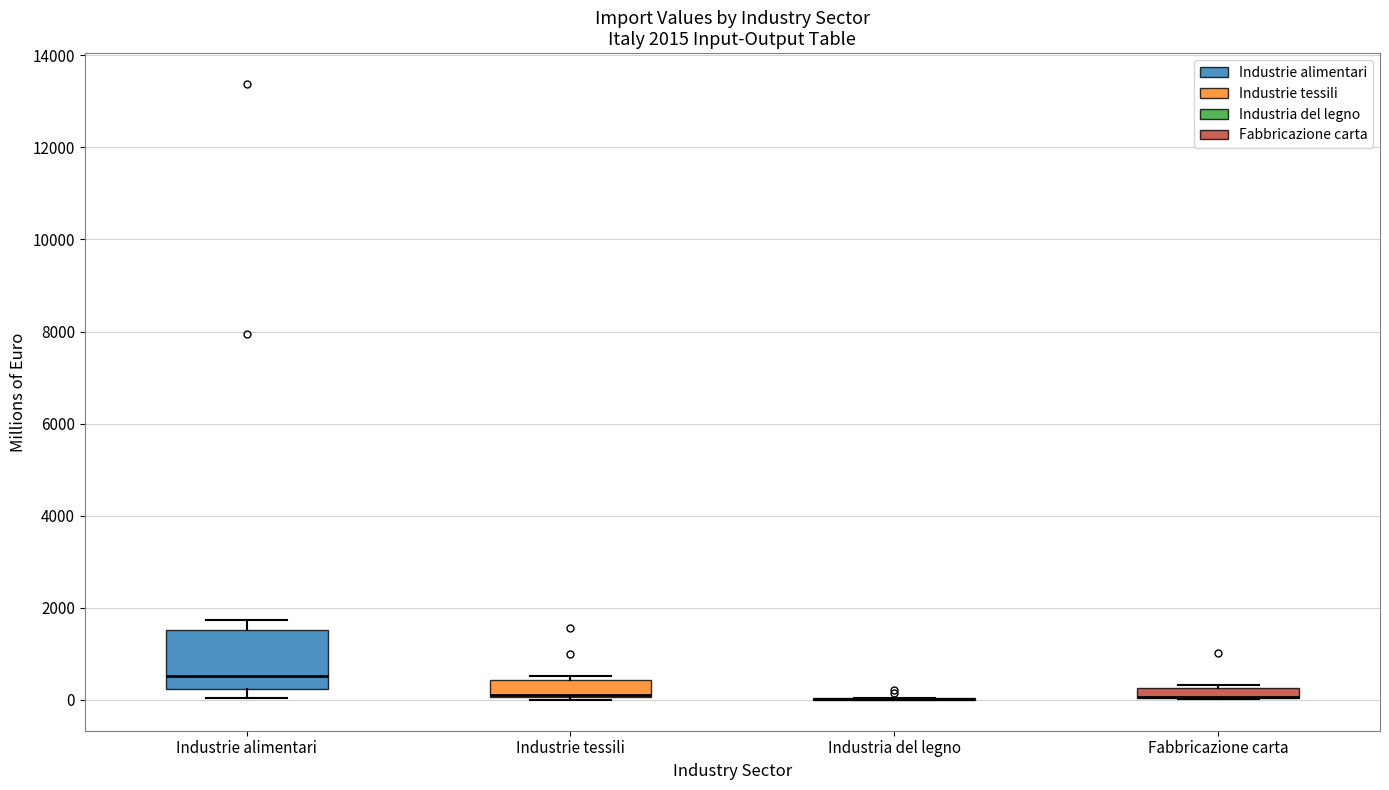

Which box is the tallest, from its lower edge to its upper edge?

Industrie alimentari